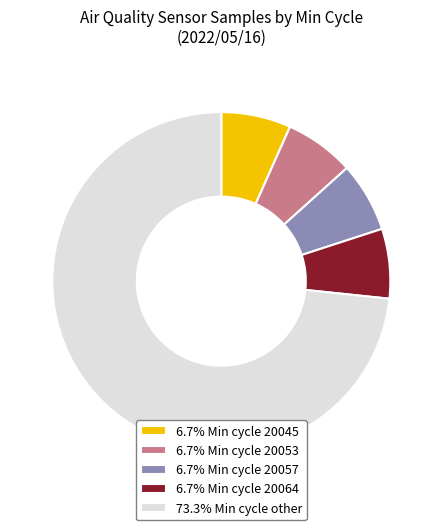

What is the ratio of the value at 73.3% Min cycle other to the value at 6.7% Min cycle 20057?

11.0